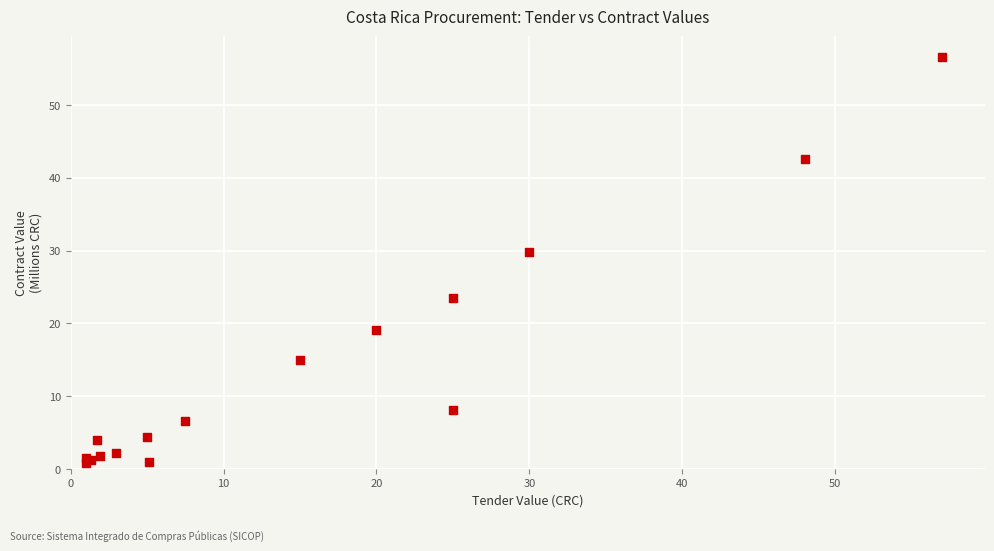

What Y value in the scatter plot is closest to 28?

29.8